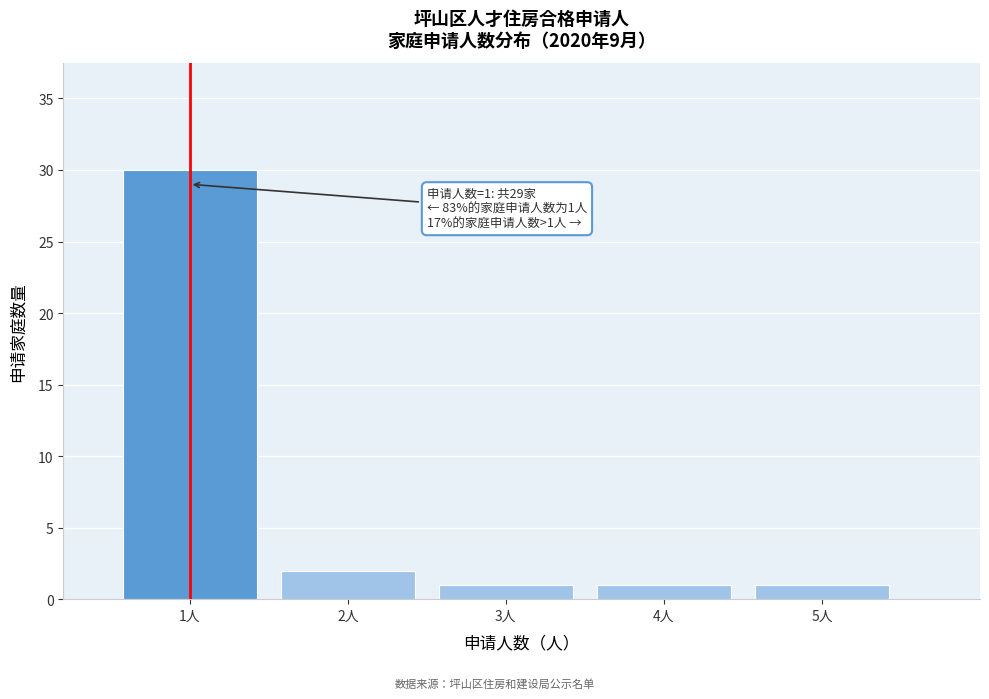

Reading right to left, list all the values displayed in this chart.

1	1	1	2	30